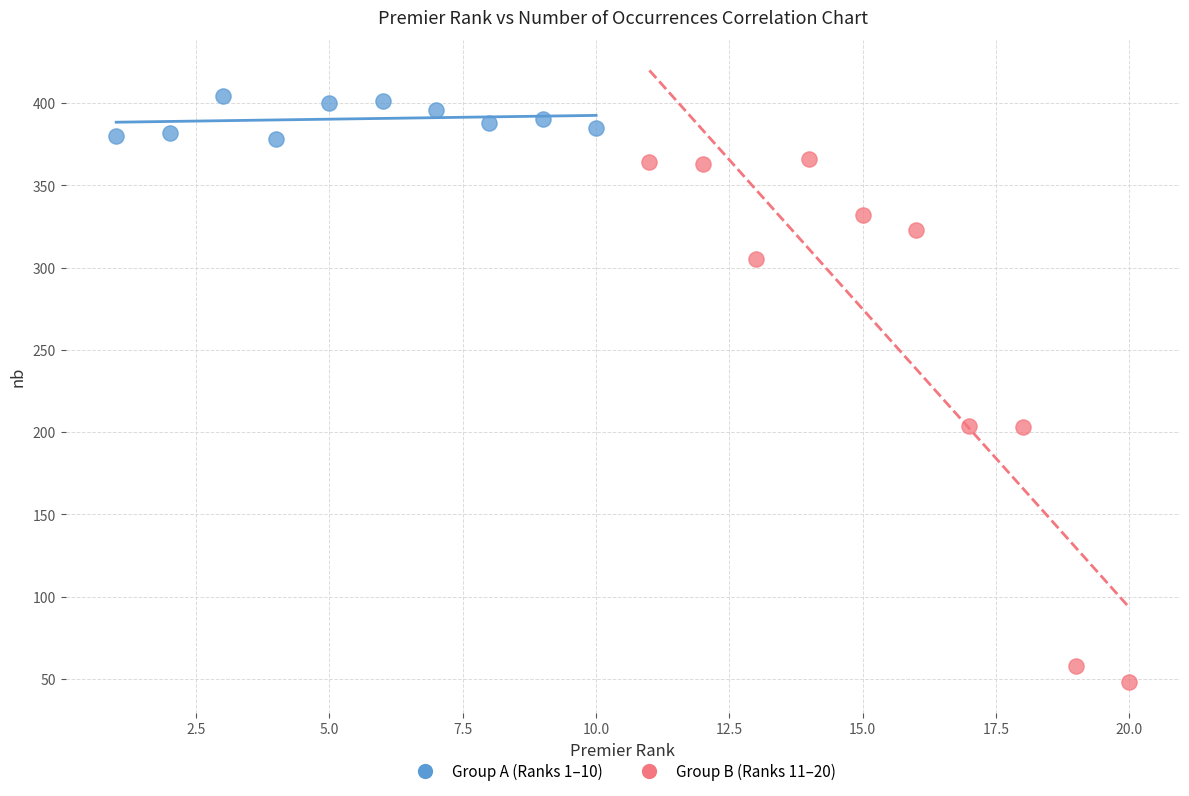

Which series contains the lowest Y value?

Group B (Ranks 11–20)